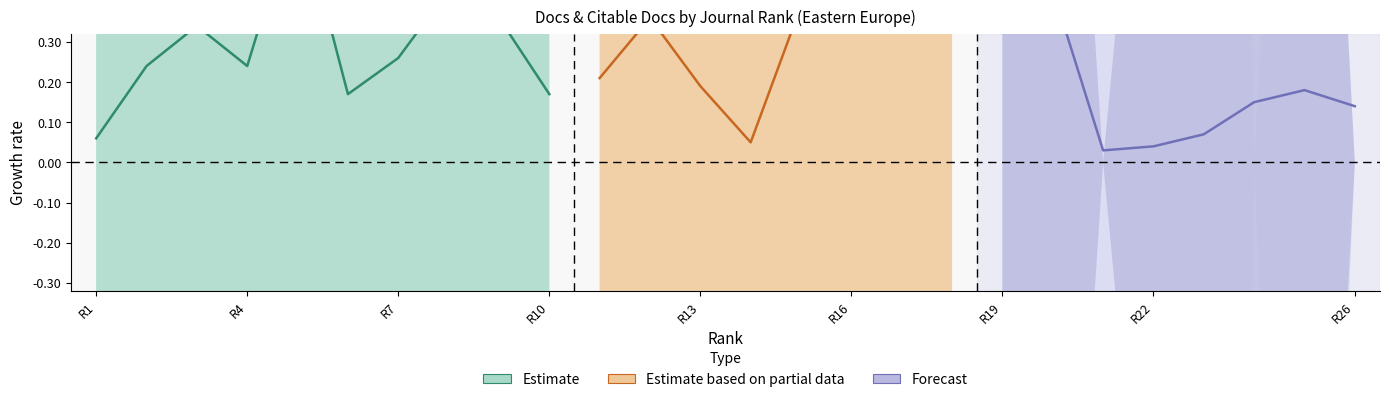

The value at R13 is 0.1. True or false?

False